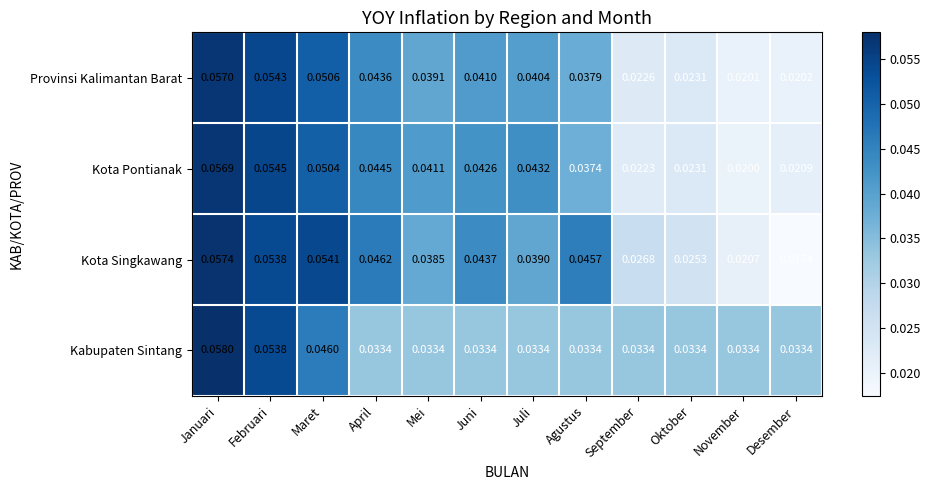

Which series has the widest spread of values?

Kota Singkawang